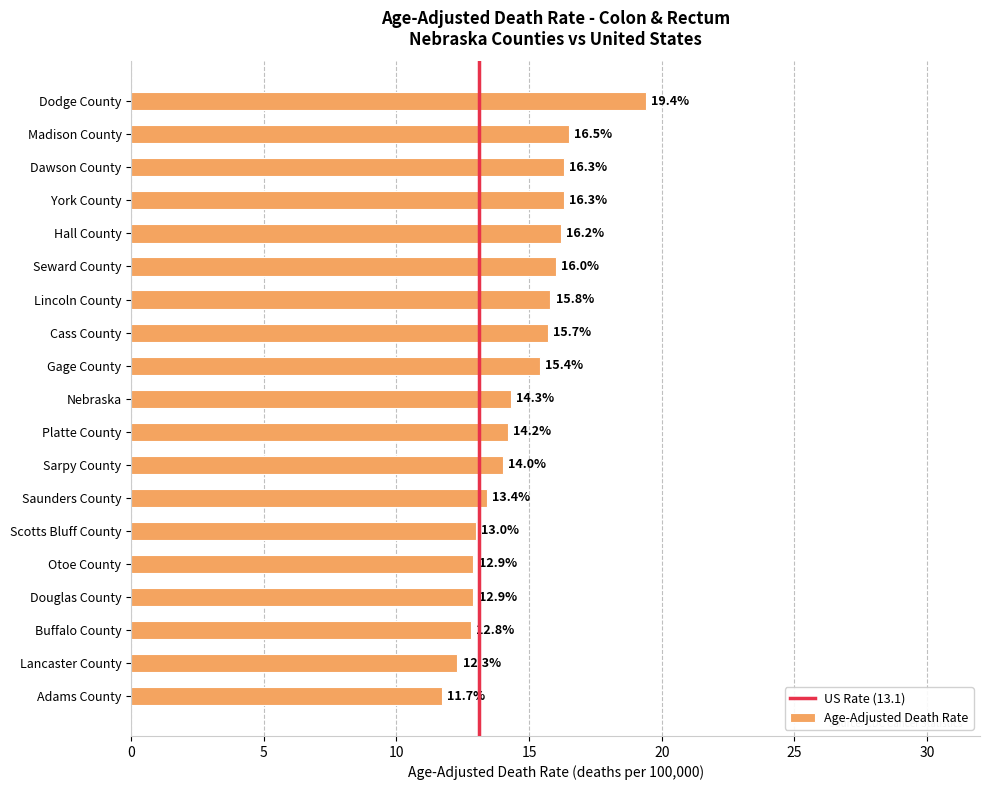

Where is the data nearest to the value 15?

Gage County